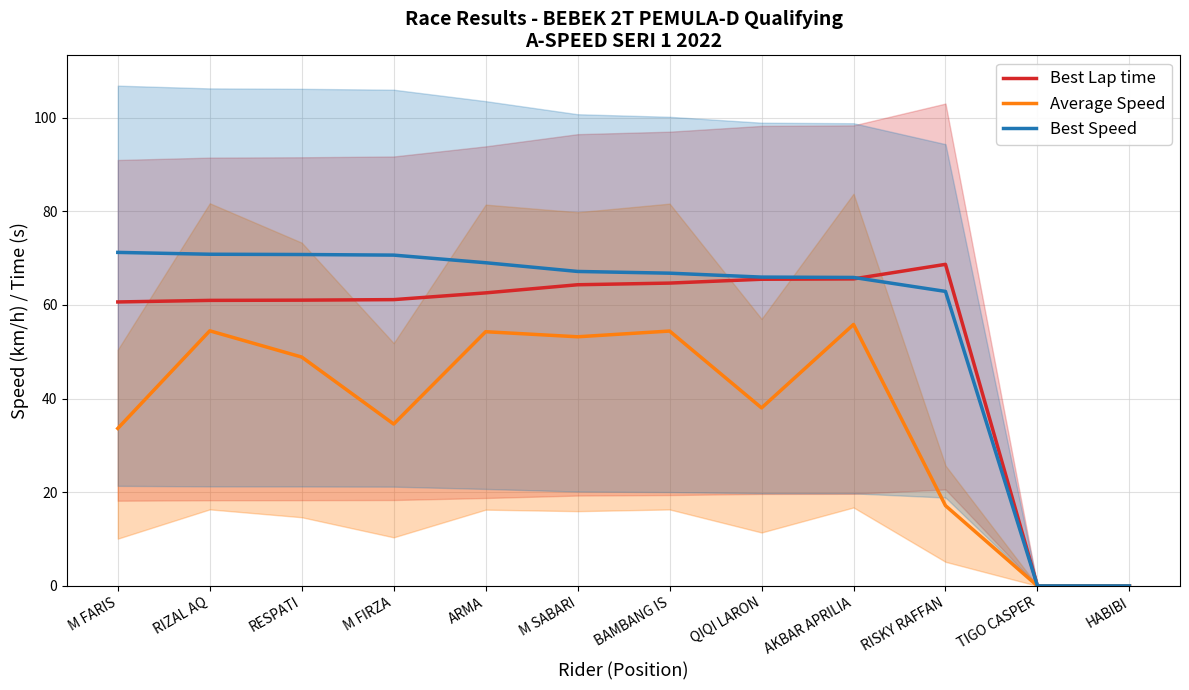

At how many categories does at least one series exceed 53?

10